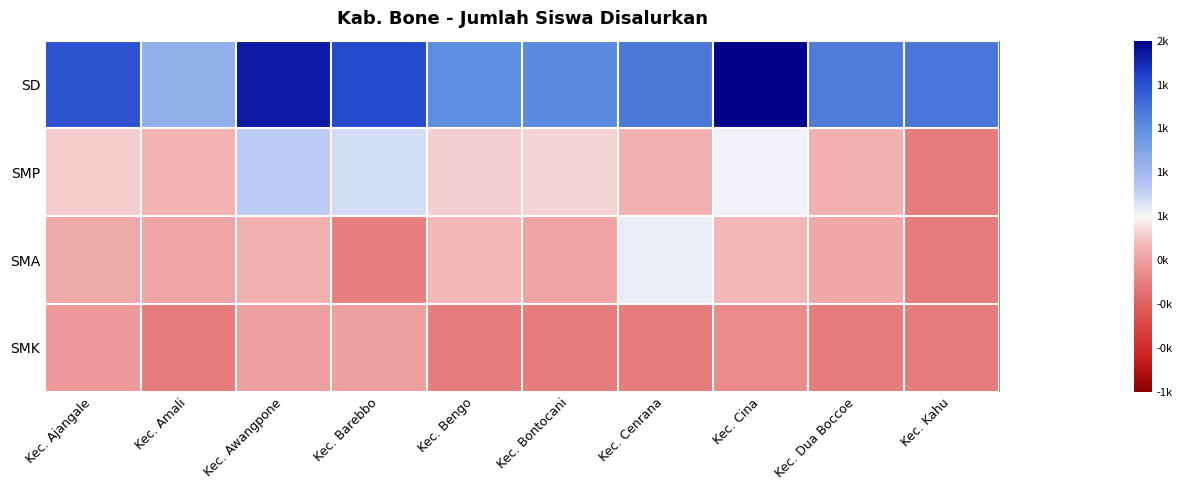

What is the total value across all series at Kec. Dua Boccoe?

-284.0